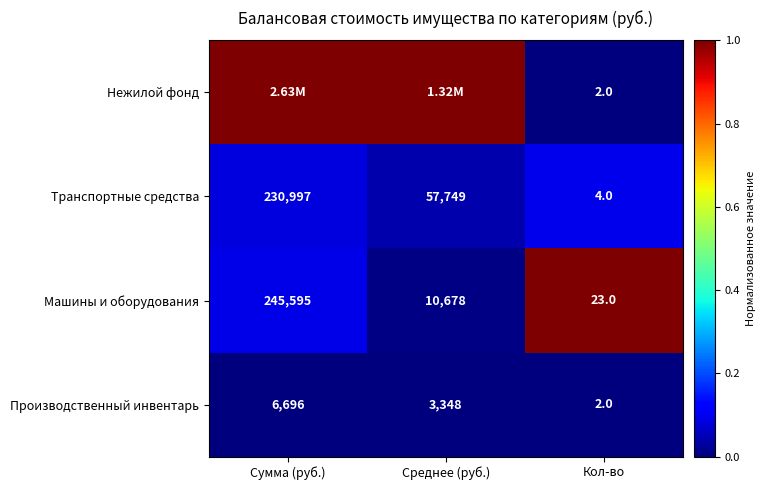

What is the difference between the highest and lowest values at Сумма (руб.)?

1.0